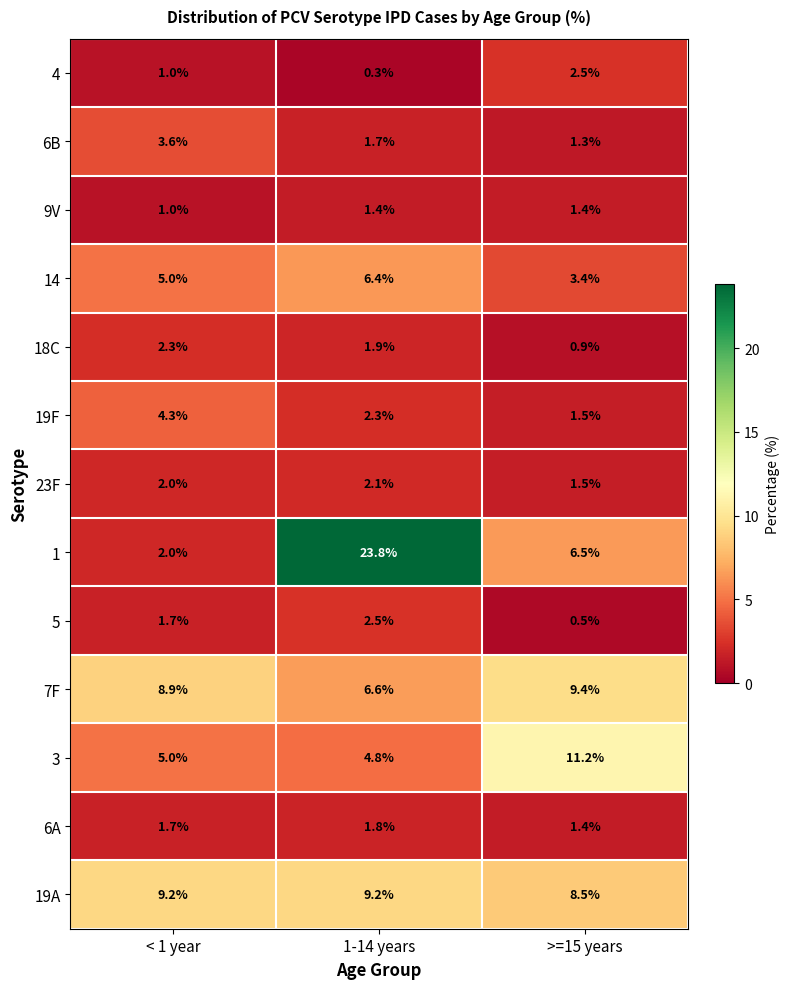

Where is 19F nearest to the value 2?

1-14 years